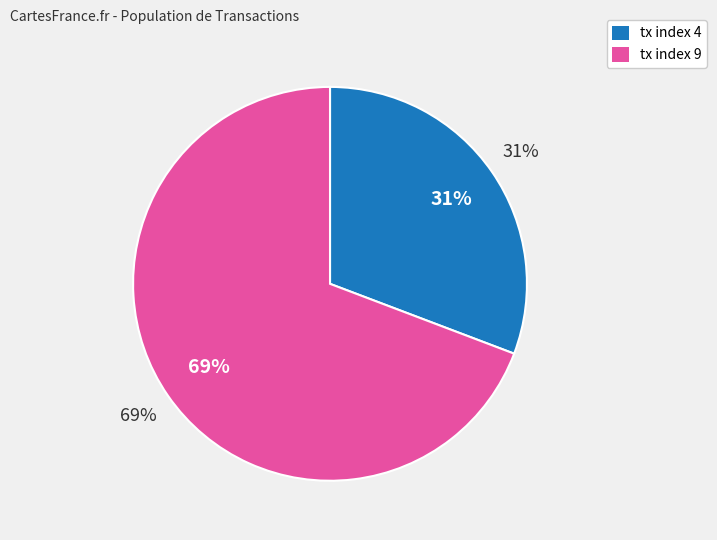

To the nearest percent, what is the difference between the largest and smallest slice percentages?

38%